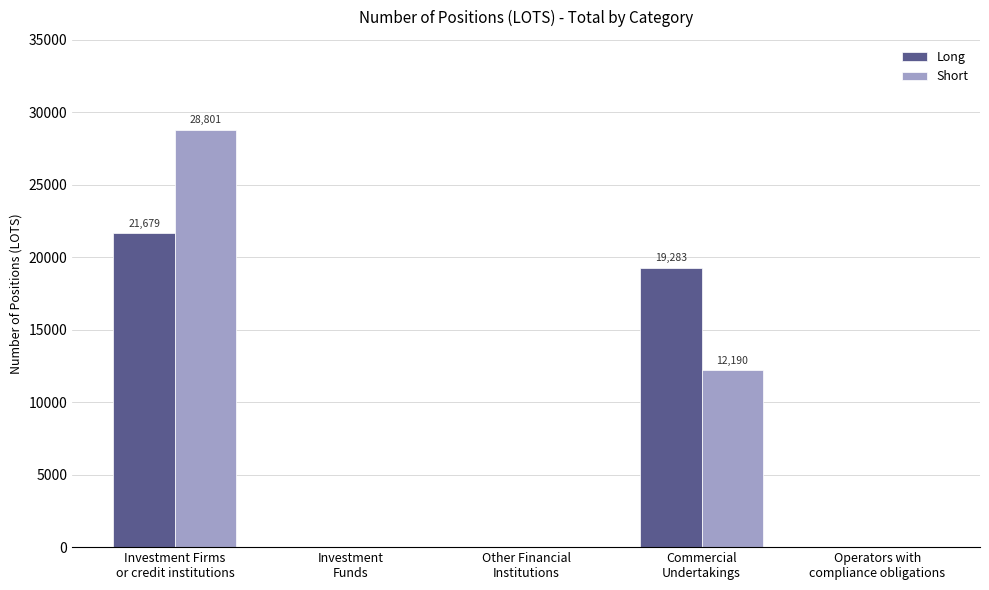

How many data points in Long are above 0?

2